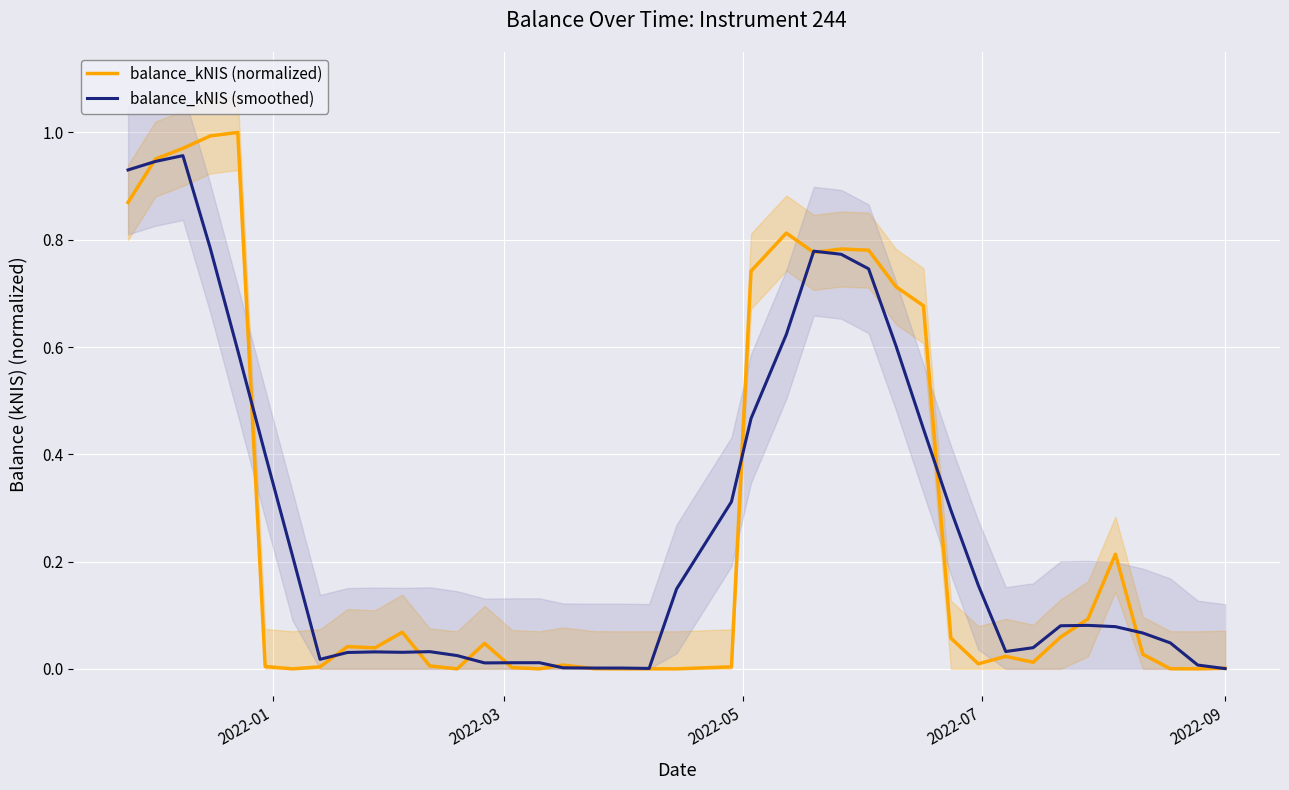

List the series in order of their overall mean, lowest first.

balance_kNIS (normalized), balance_kNIS (smoothed)